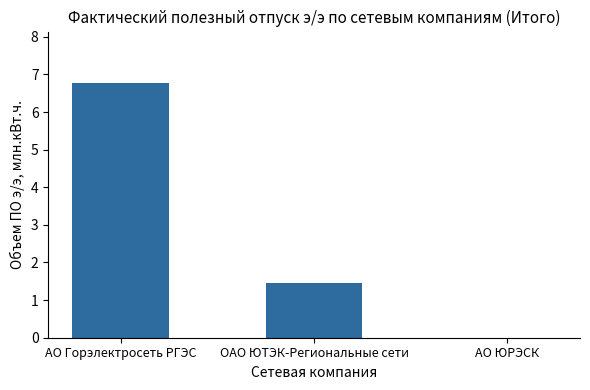

What is the change in value from АО Горэлектросеть РГЭС to ОАО ЮТЭК-Региональные сети?

-5.3